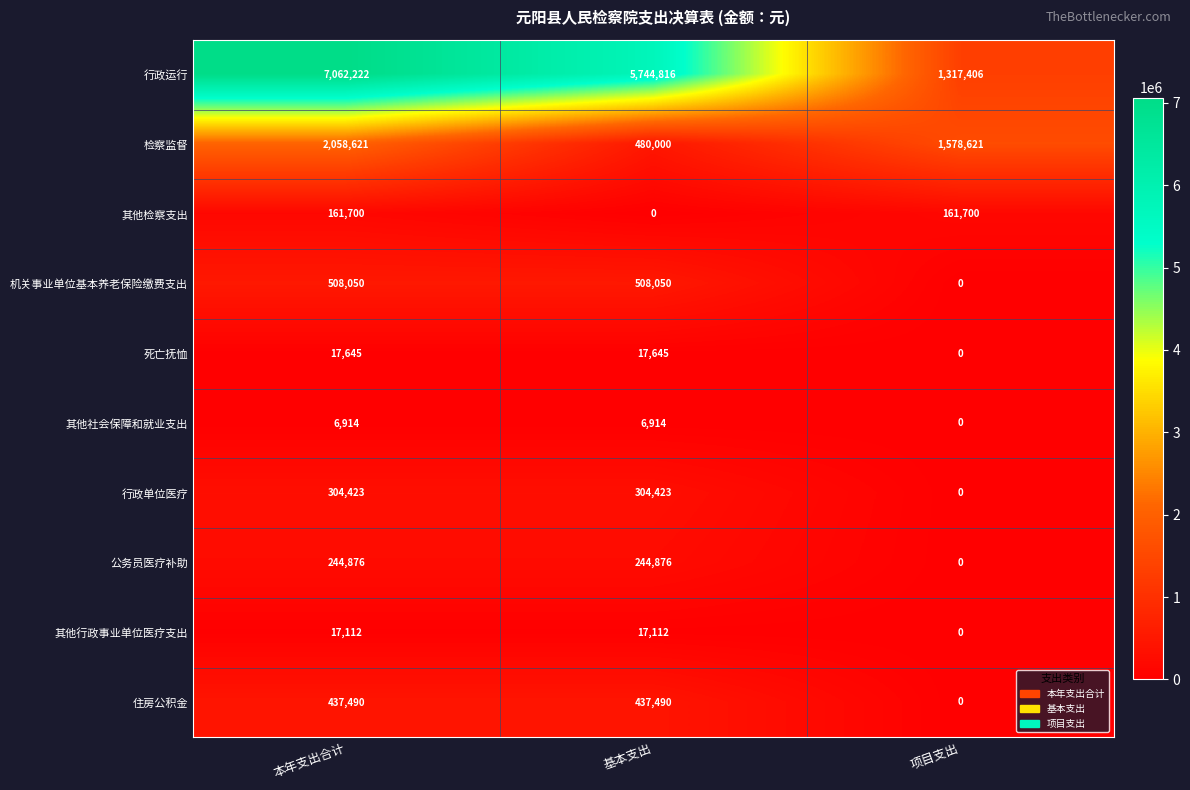

What is the average value of the 机关事业单位基本养老保险缴费支出 series?

338700